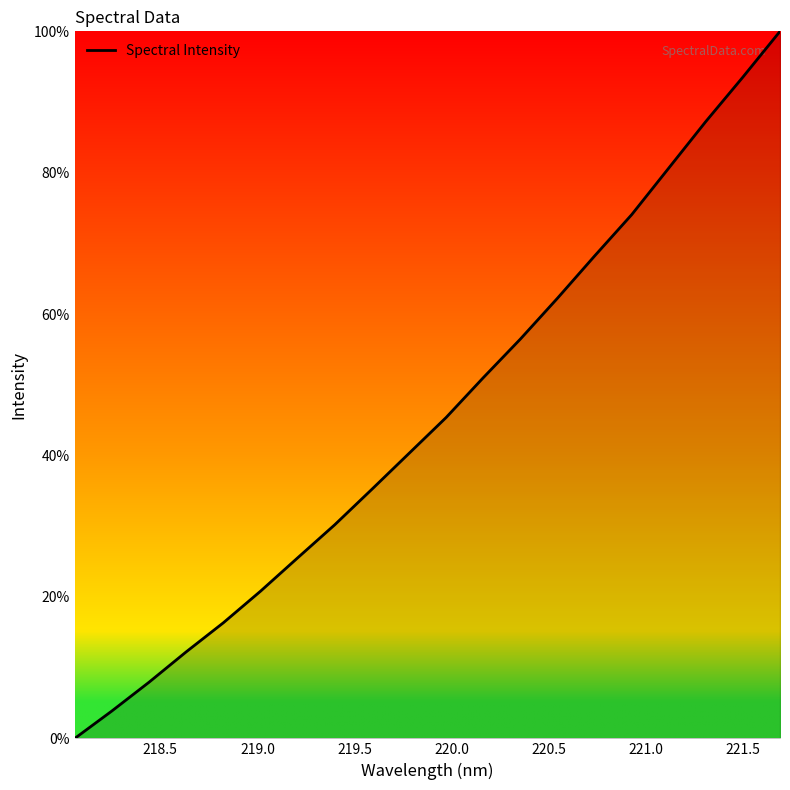

What is the difference between the maximum and minimum values?

100.0